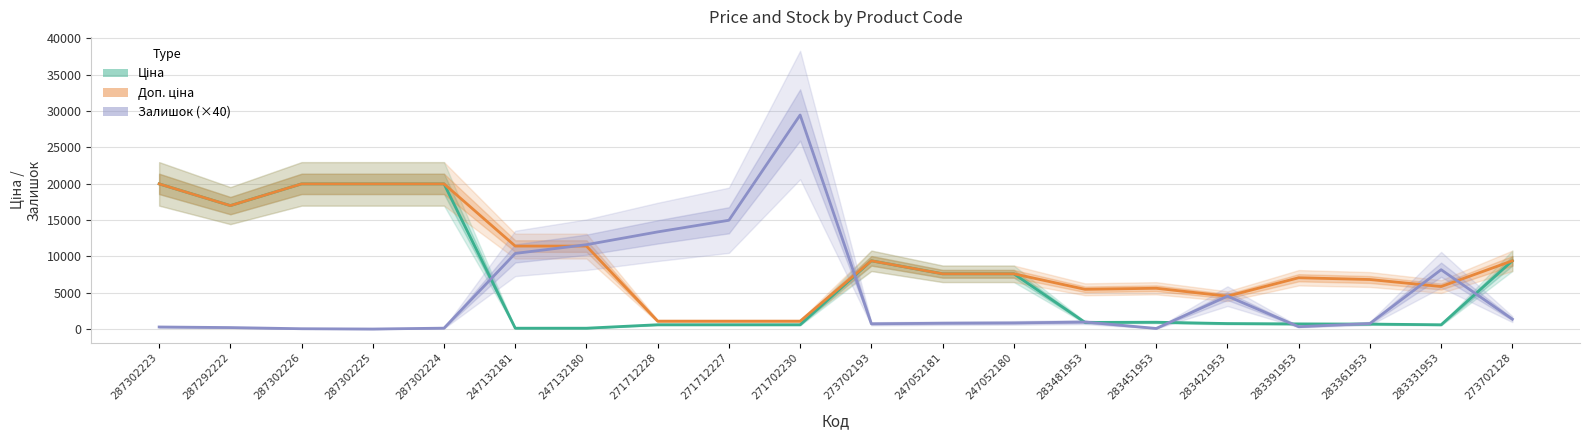

How many values in the Доп. ціна series are below 7596?

9